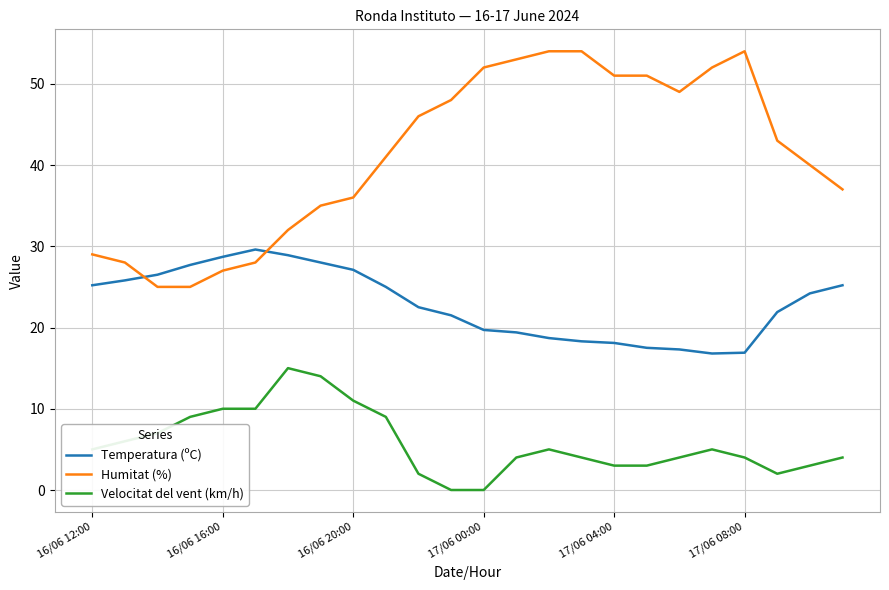

Which series has the largest total across all categories?

Humitat (%)